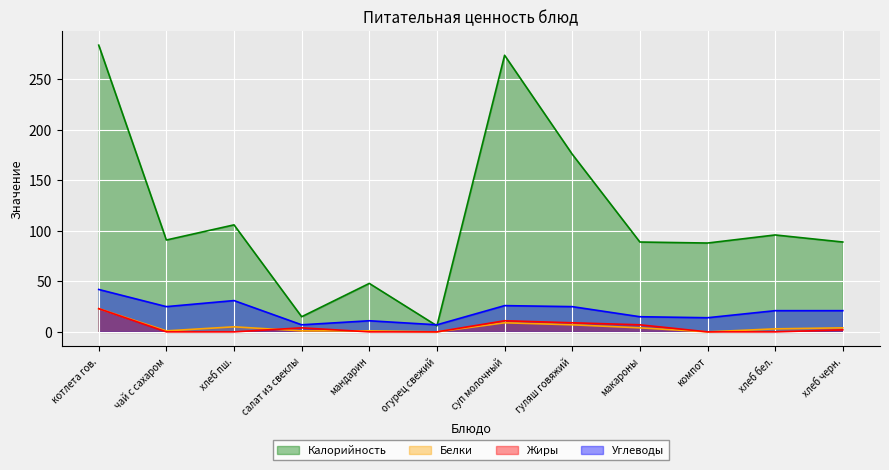

True or false: Углеводы has a value of 15 at мандарин.

False